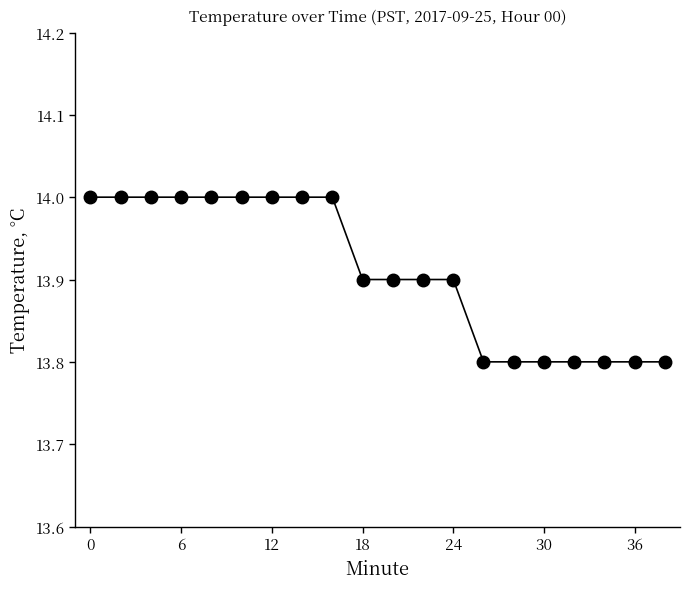

Reading right to left, extract all data points from this chart.

13.8	13.8	13.8	13.8	13.8	13.8	13.8	13.9	13.9	13.9	13.9	14.0	14.0	14.0	14.0	14.0	14.0	14.0	14.0	14.0